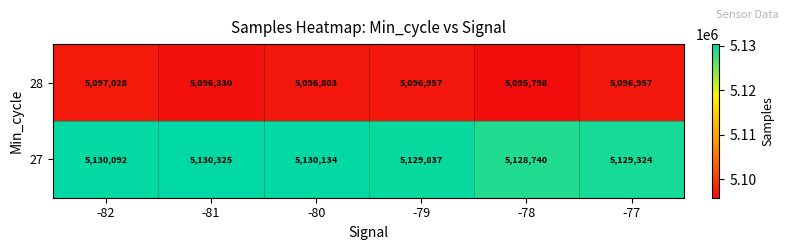

At how many categories does at least one series exceed 5096650?

6